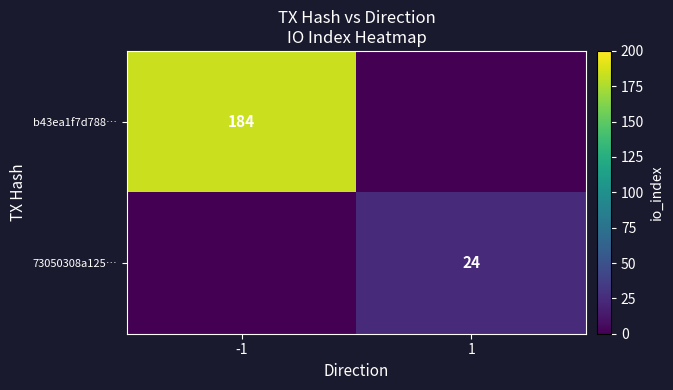

Is it true that 73050308a125… equals 24 at 1?

True